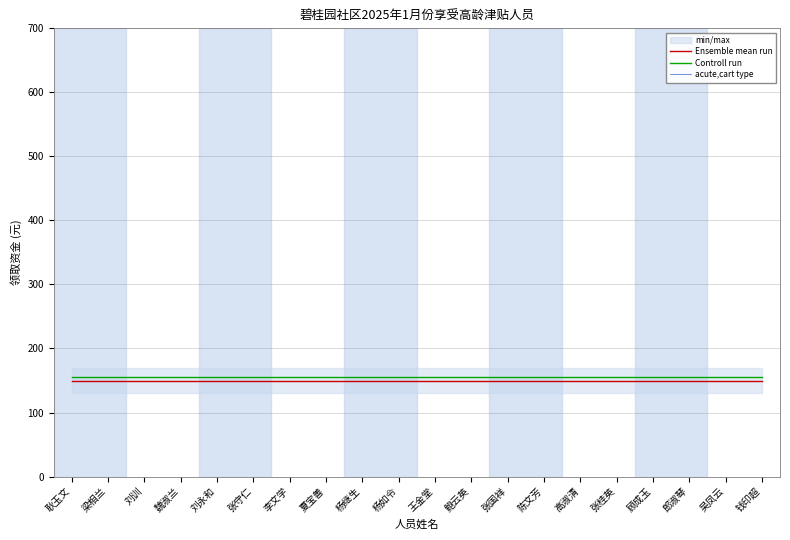

Which series has the largest total across all categories?

Controll run